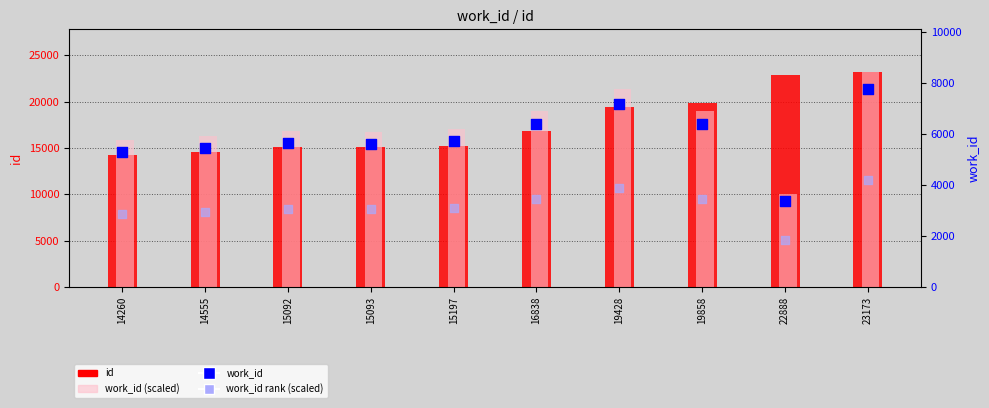

Which series contains the highest Y value?

id